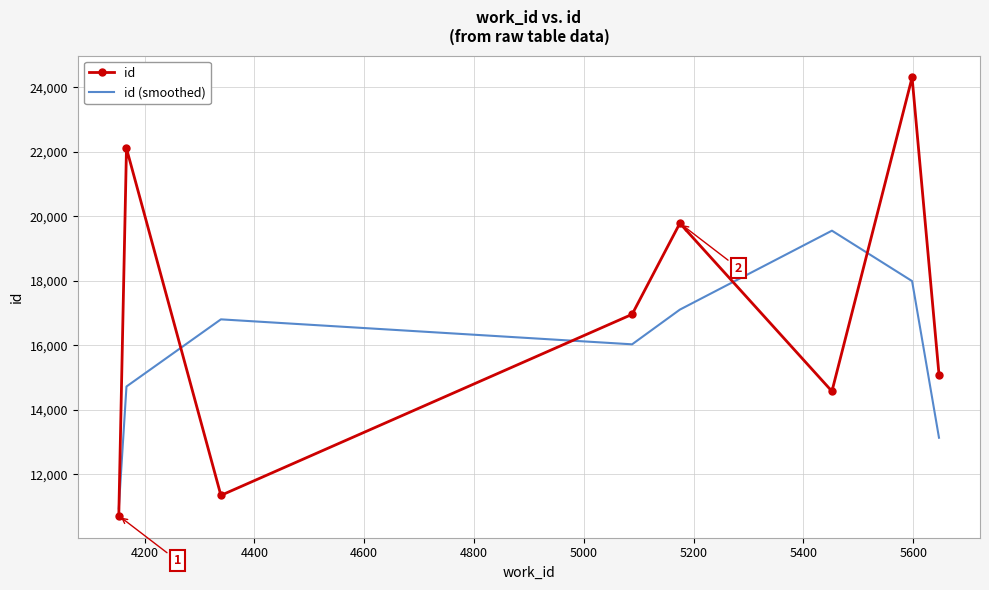

Which series has the largest range (max minus min)?

id